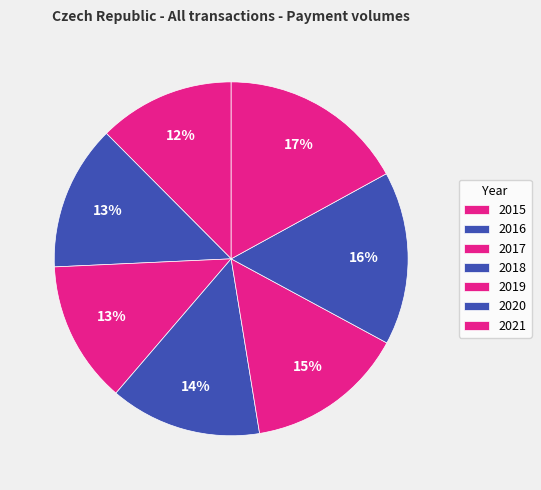

Count the number of slices in the pie.

7